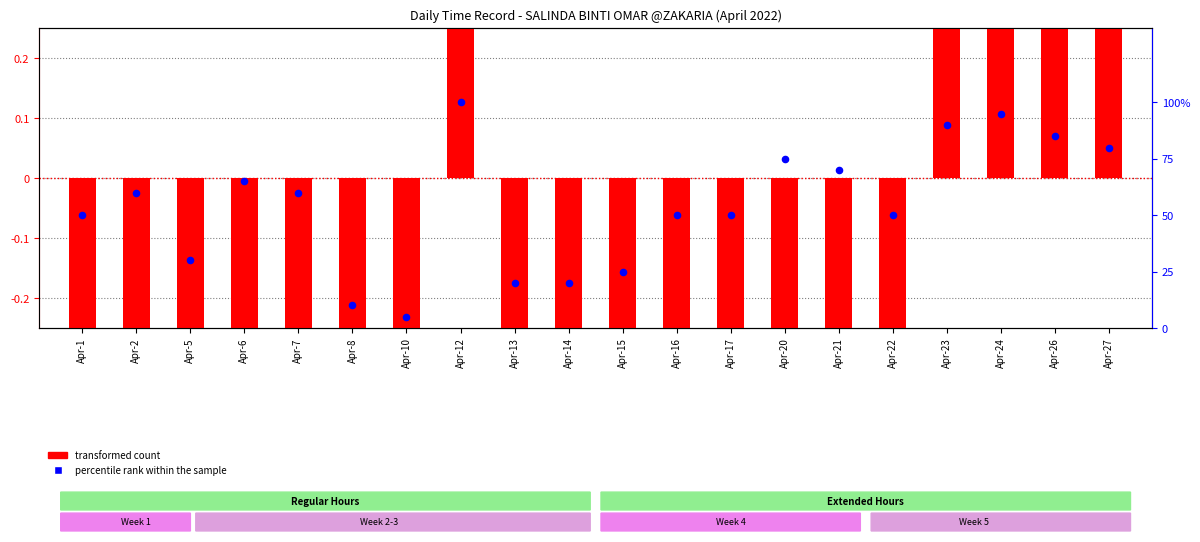

Is the value of transformed count at Apr-22 greater than the value of percentile rank within the sample at Apr-12?

No